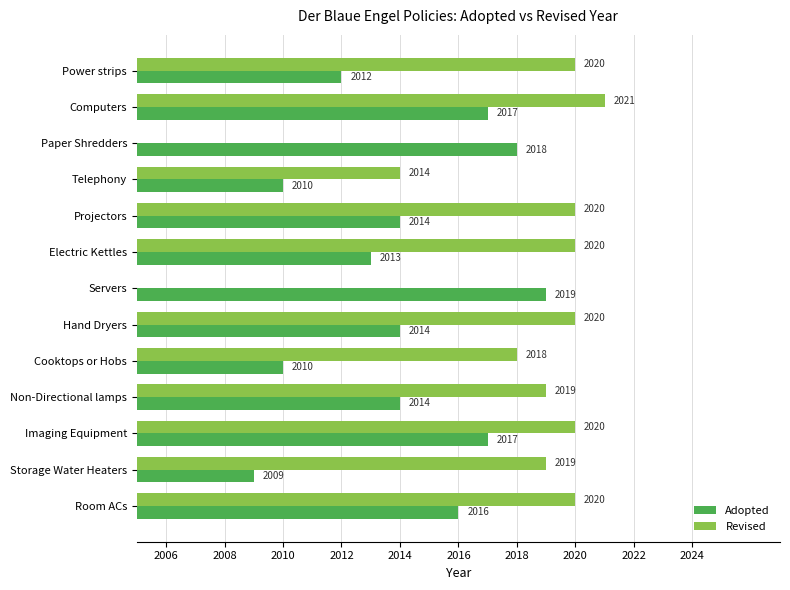

Which series has the largest range (max minus min)?

Adopted